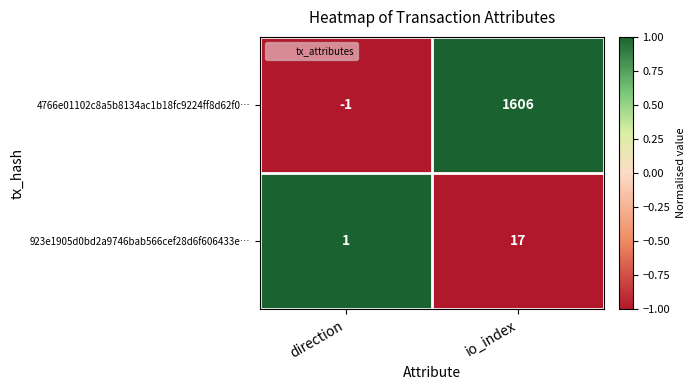

Read the 923e1905d0bd2a9746bab566cef28d6f606433e… value at io_index.

17